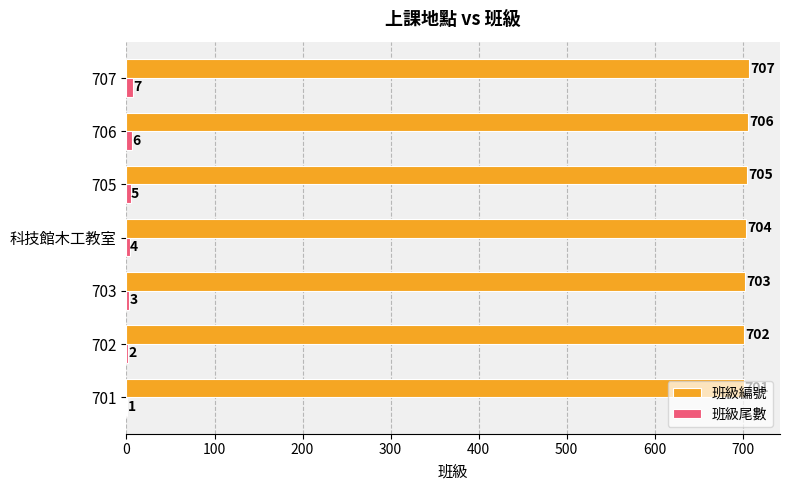

At which category is the sum across all series the highest?

707